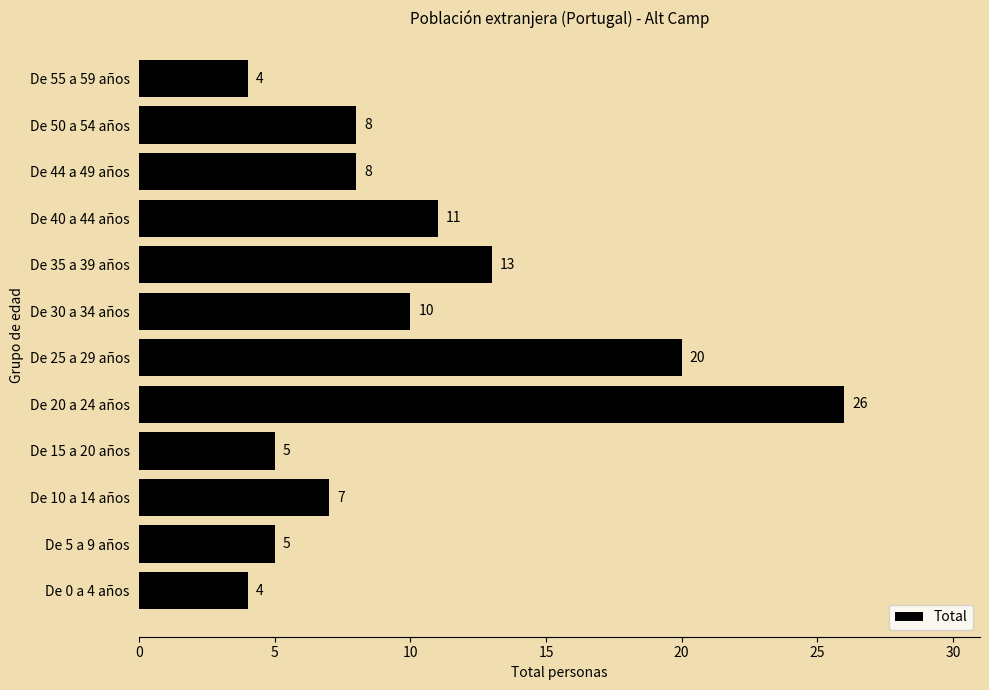

What is the ratio of the value at De 35 a 39 años to the value at De 44 a 49 años?

1.6